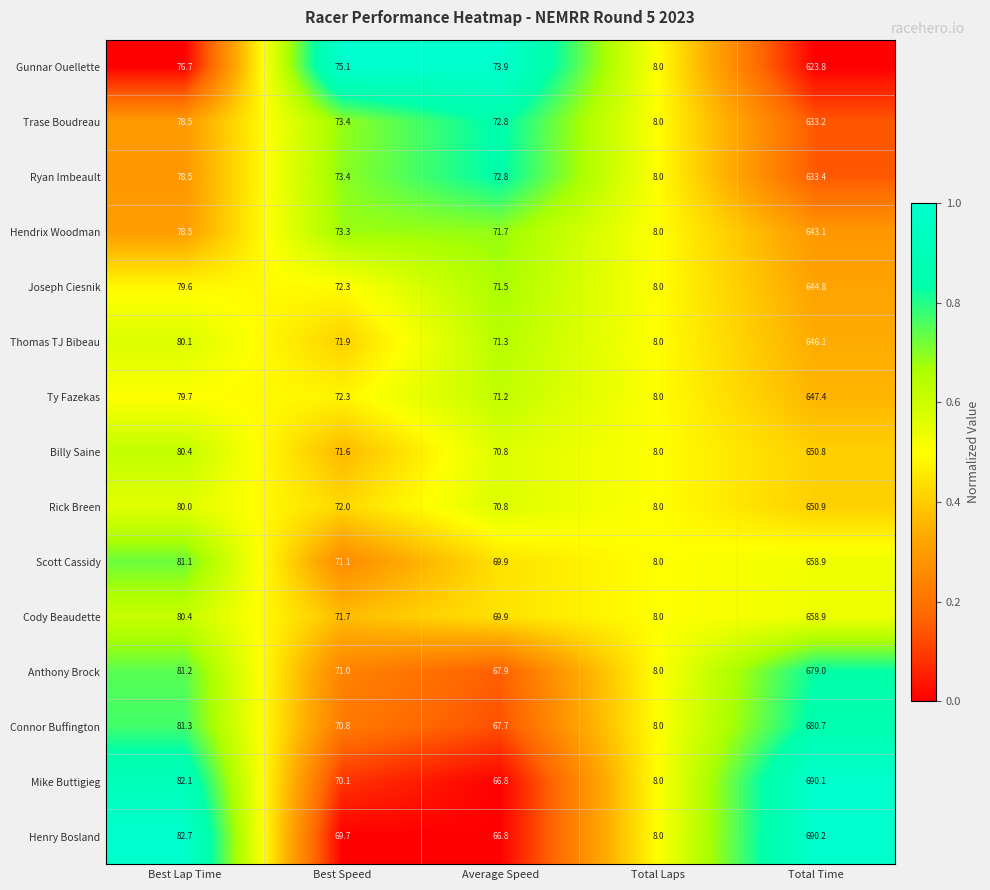

At which category is the sum across all series the highest?

Total Time